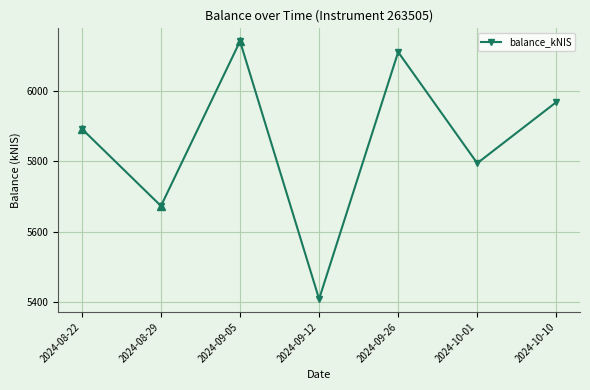

How many interior local valleys (lower than both neighbors) does the data have?

3